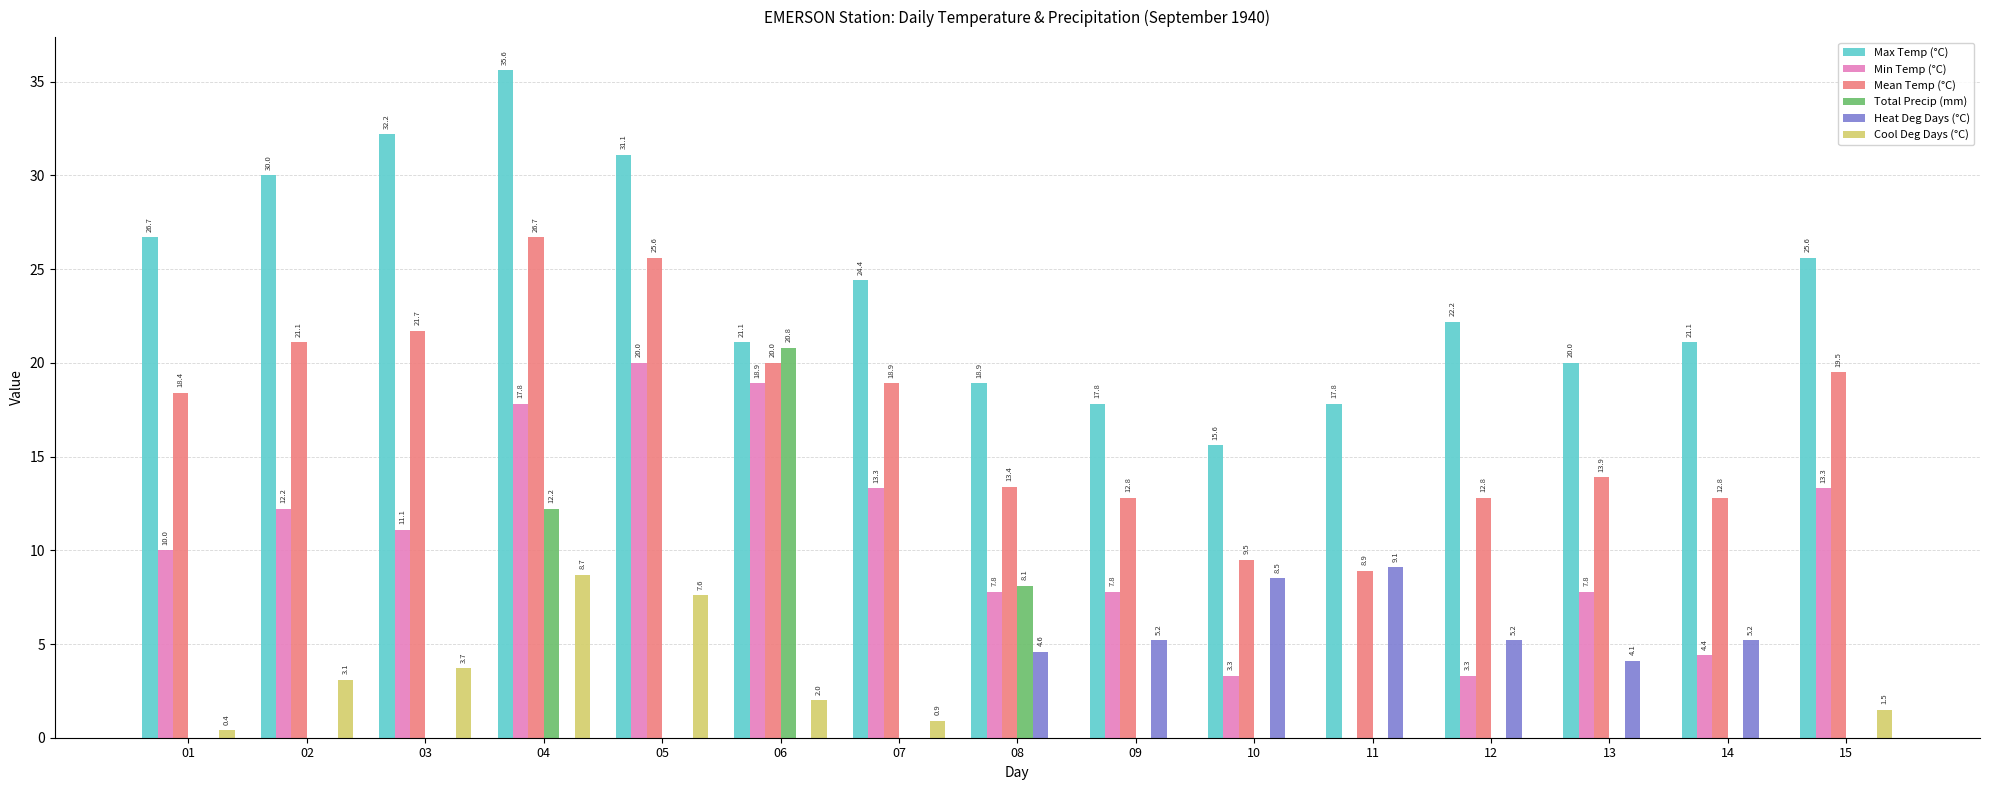

Which series changed the most between 04 and 05?

Total Precip (mm)